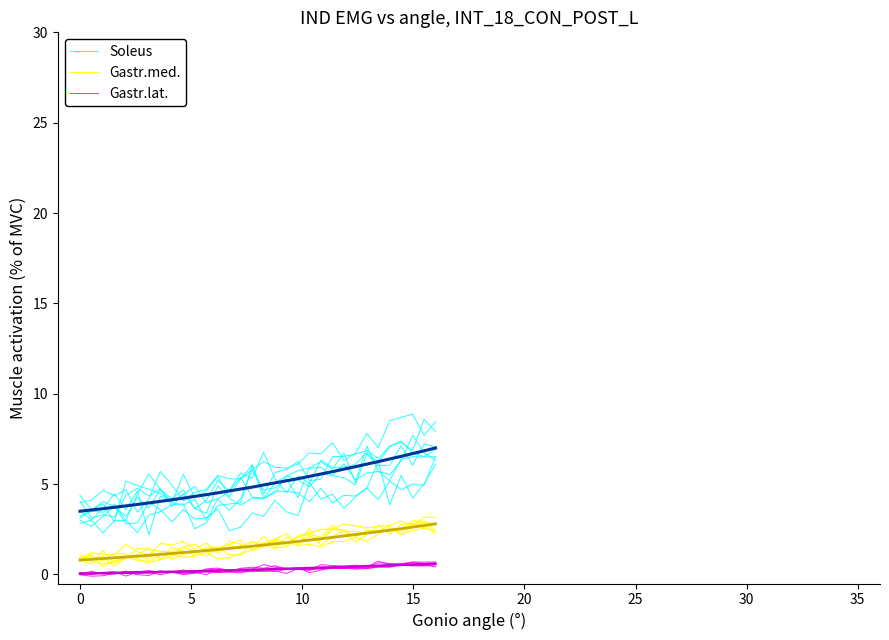

How many lines are shown in the chart?

3